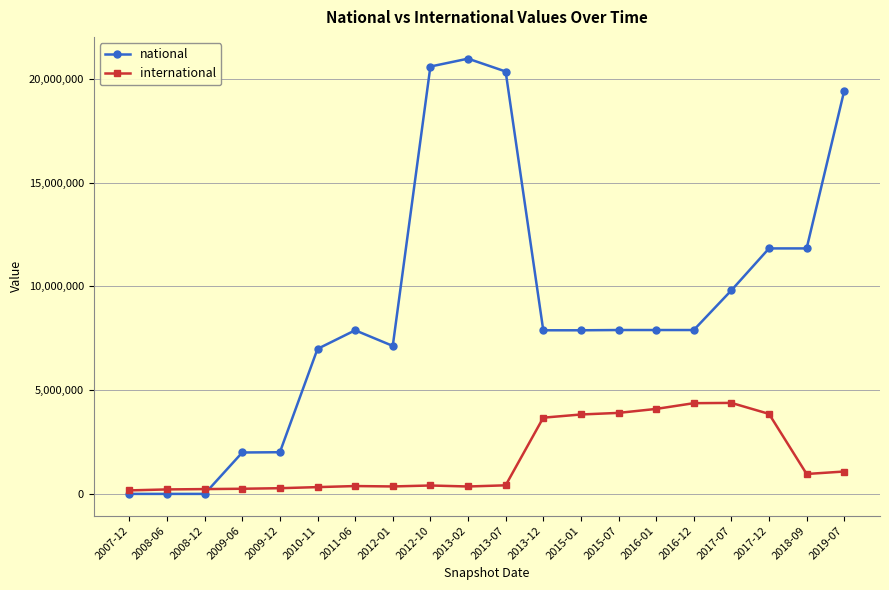

Which series changed the most between 2016-12 and 2017-12?

national